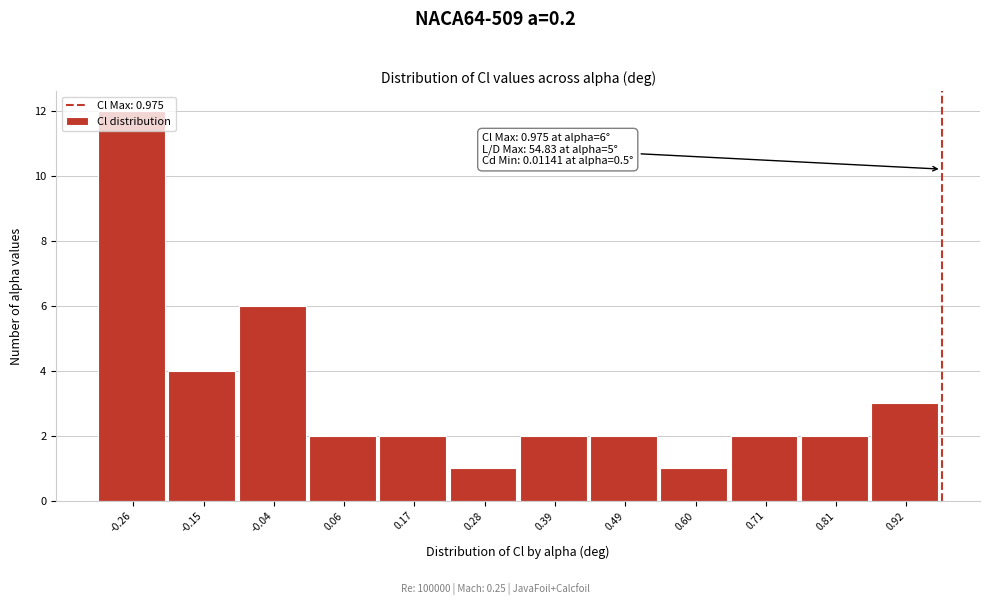

Over which range of the x-axis is the bar tallest?

-0.30 to -0.20